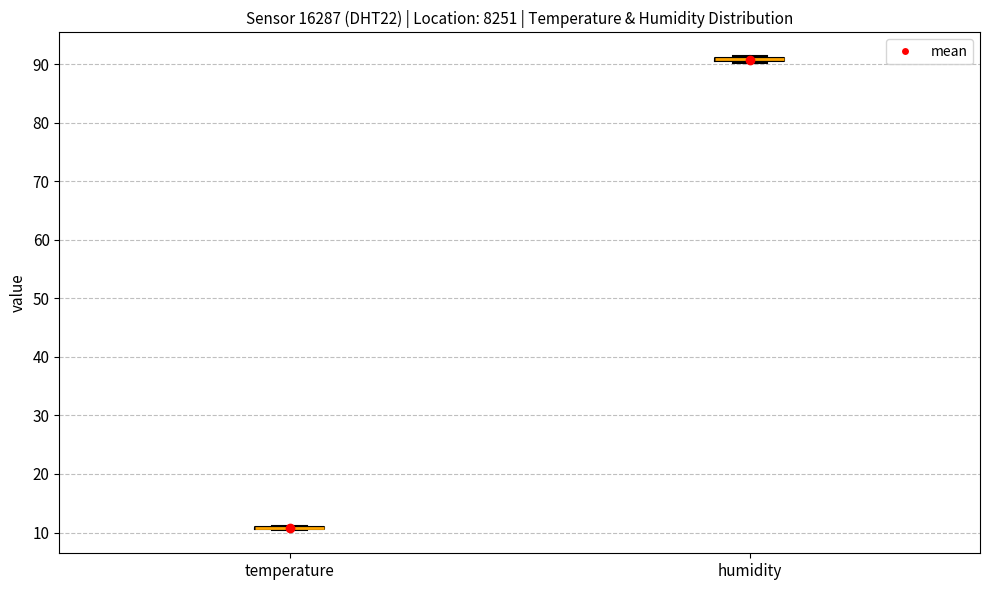

Where is the upper edge of the box for humidity on the y-axis? The values are not printed on the chart, so give them approximately, as read against the axis.

91